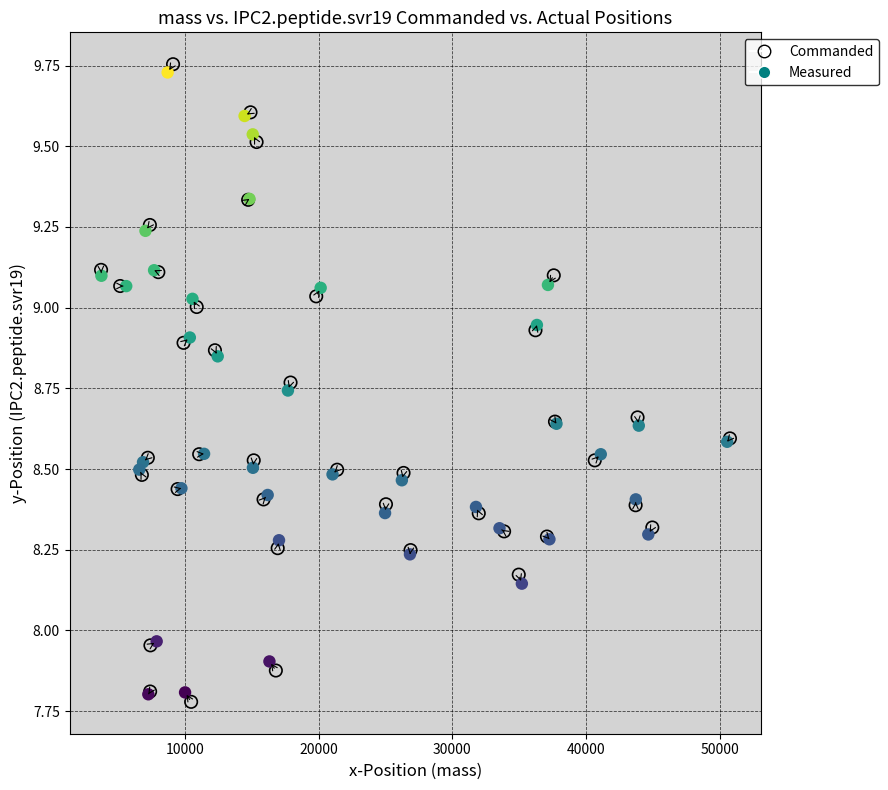

Which series reaches the maximum Y coordinate?

Commanded